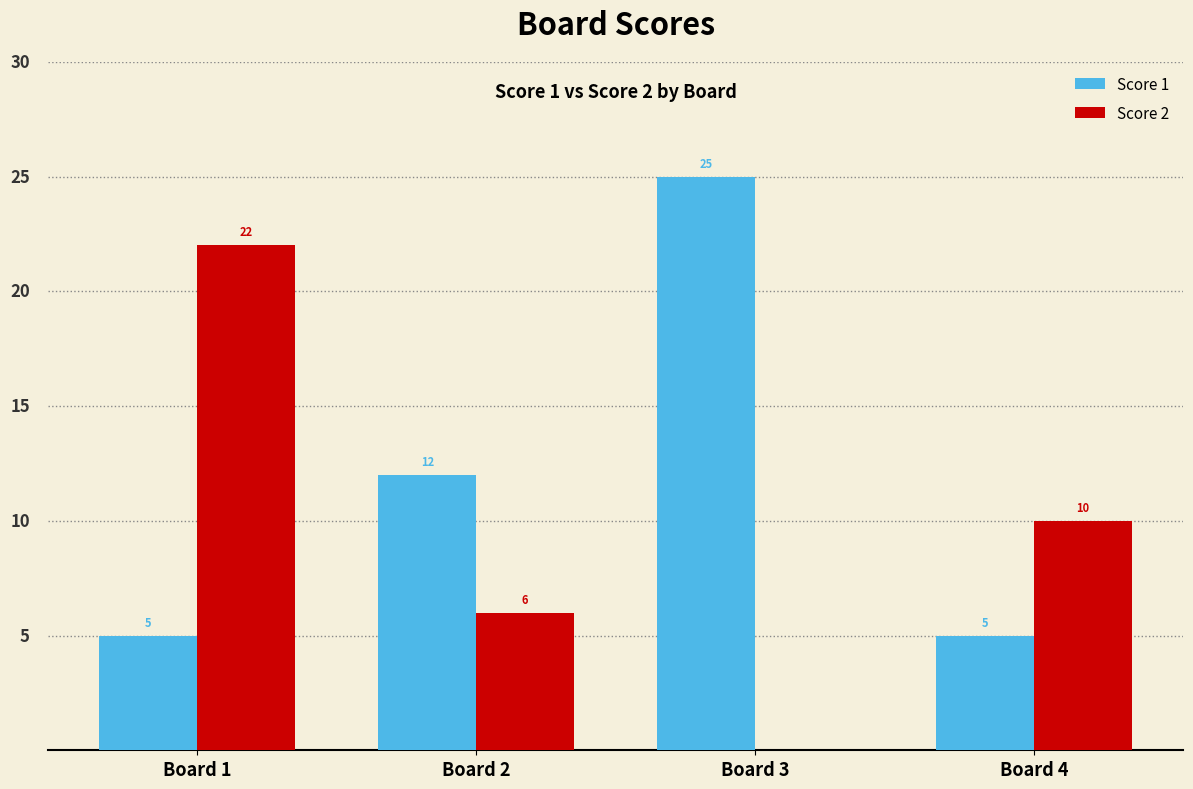

Which category has the highest value across all series?

Board 3